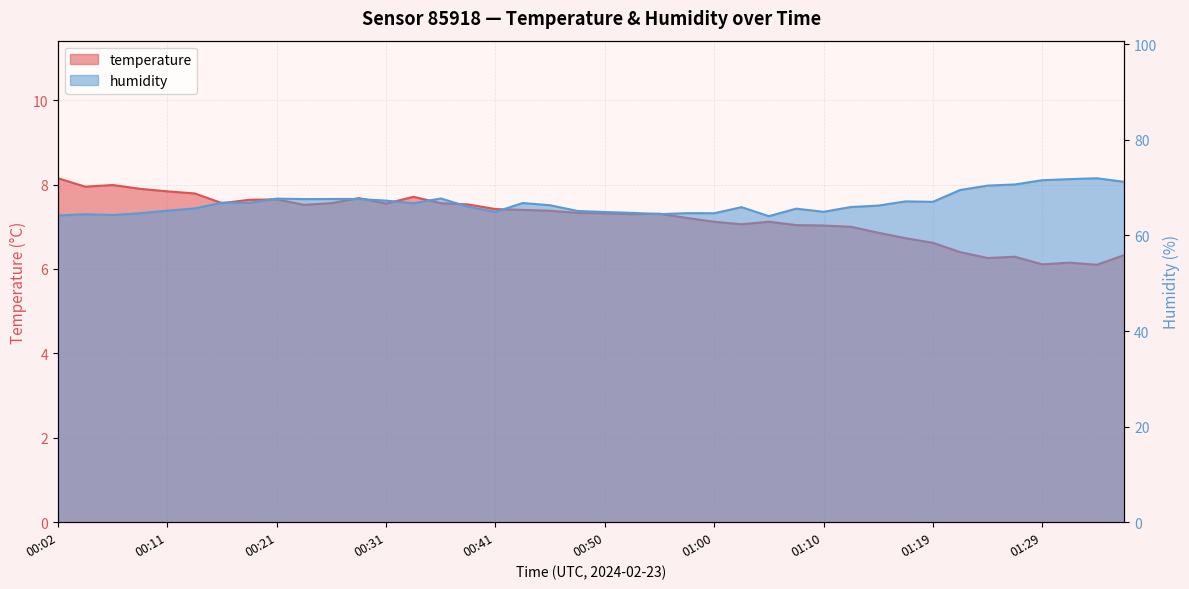

How many lines are shown in the chart?

2